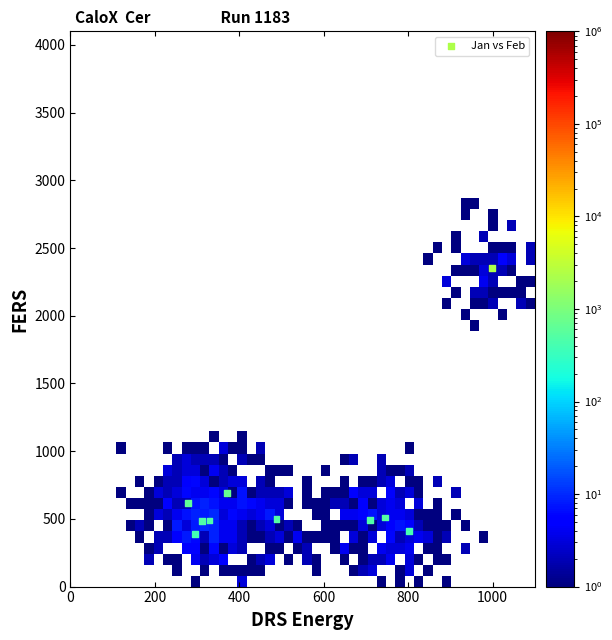

What is the range of Y values (max minus min)?

1960.2